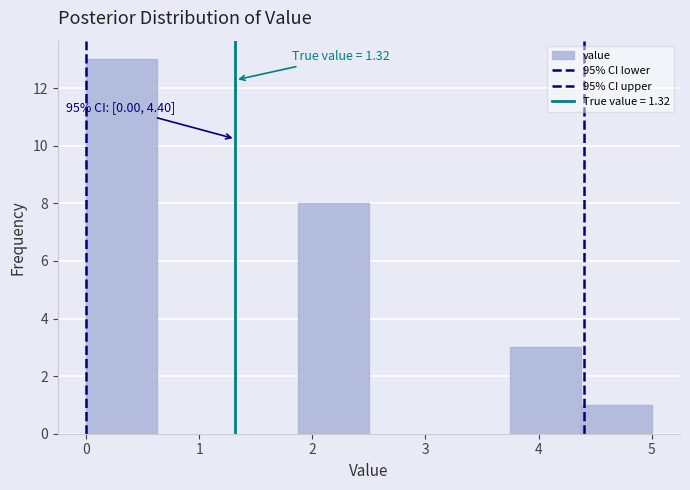

Over which range of the x-axis is the bar tallest?

0.0 to 0.6